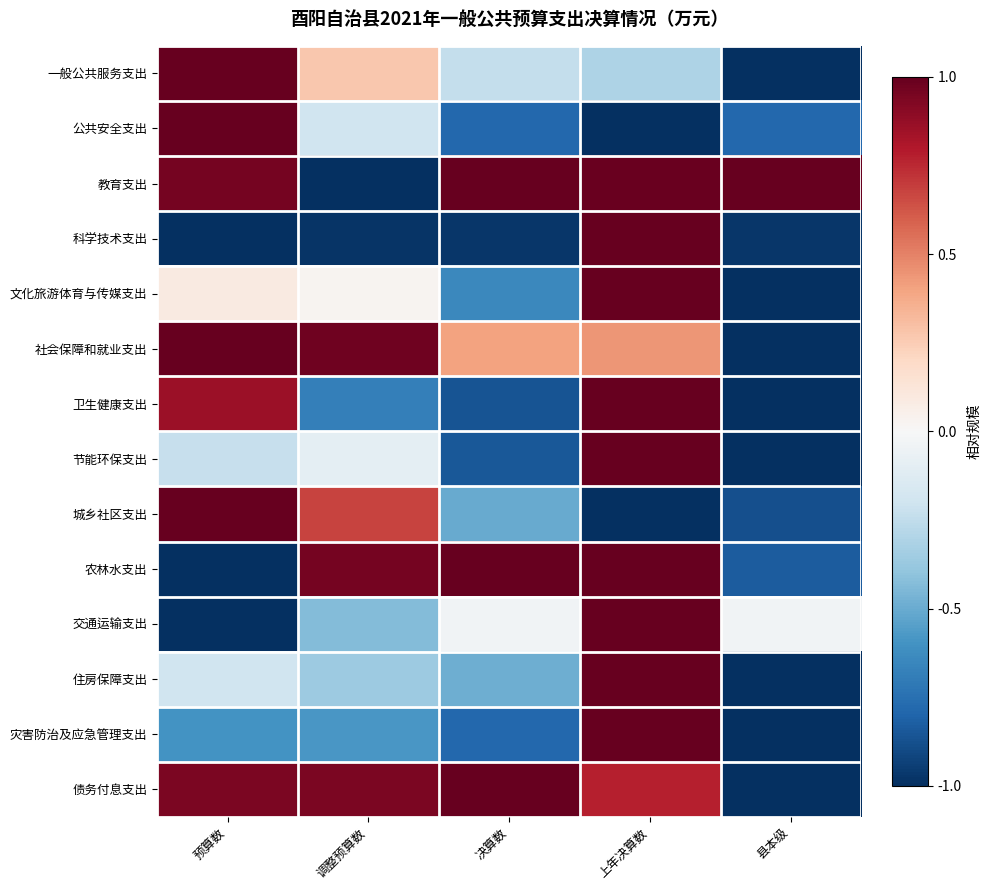

Reading right to left, transcribe all the data shown in this chart.

一般公共服务支出: 县本级=-1.0	上年决算数=-0.3	决算数=-0.2	调整预算数=0.3	预算数=1.0
公共安全支出: 县本级=-0.8	上年决算数=-1.0	决算数=-0.8	调整预算数=-0.2	预算数=1.0
教育支出: 县本级=1.0	上年决算数=1.0	决算数=1.0	调整预算数=-1.0	预算数=1.0
科学技术支出: 县本级=-1.0	上年决算数=1.0	决算数=-1.0	调整预算数=-1.0	预算数=-1.0
文化旅游体育与传媒支出: 县本级=-1.0	上年决算数=1.0	决算数=-0.6	调整预算数=0.0	预算数=0.1
社会保障和就业支出: 县本级=-1.0	上年决算数=0.4	决算数=0.4	调整预算数=1.0	预算数=1.0
卫生健康支出: 县本级=-1.0	上年决算数=1.0	决算数=-0.9	调整预算数=-0.7	预算数=0.9
节能环保支出: 县本级=-1.0	上年决算数=1.0	决算数=-0.8	调整预算数=-0.1	预算数=-0.2
城乡社区支出: 县本级=-0.9	上年决算数=-1.0	决算数=-0.5	调整预算数=0.7	预算数=1.0
农林水支出: 县本级=-0.8	上年决算数=1.0	决算数=1.0	调整预算数=1.0	预算数=-1.0
交通运输支出: 县本级=-0.0	上年决算数=1.0	决算数=-0.0	调整预算数=-0.4	预算数=-1.0
住房保障支出: 县本级=-1.0	上年决算数=1.0	决算数=-0.5	调整预算数=-0.4	预算数=-0.2
灾害防治及应急管理支出: 县本级=-1.0	上年决算数=1.0	决算数=-0.8	调整预算数=-0.6	预算数=-0.6
债务付息支出: 县本级=-1.0	上年决算数=0.8	决算数=1.0	调整预算数=0.9	预算数=0.9